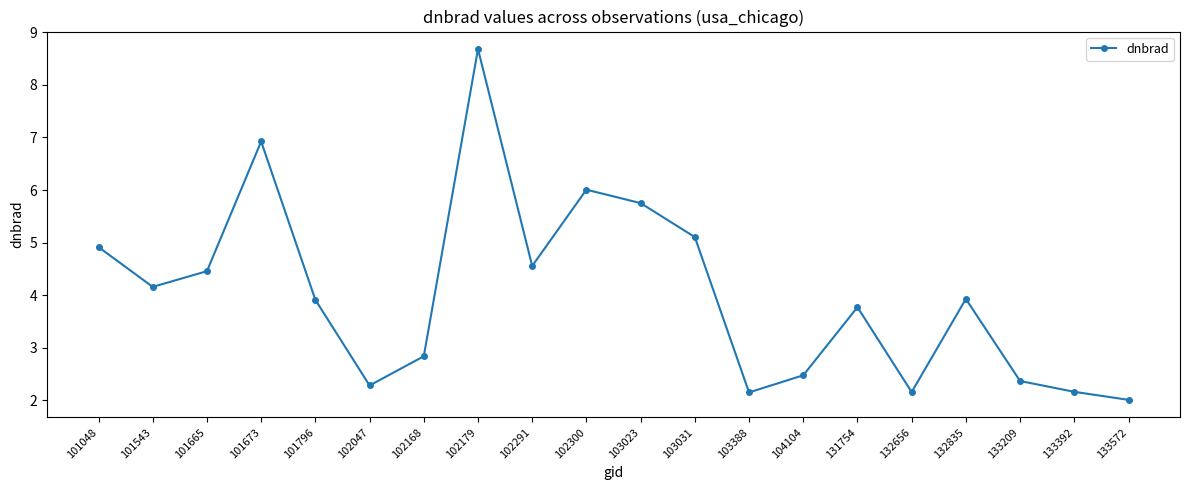

What is the value of the 17th point from the left?

3.9